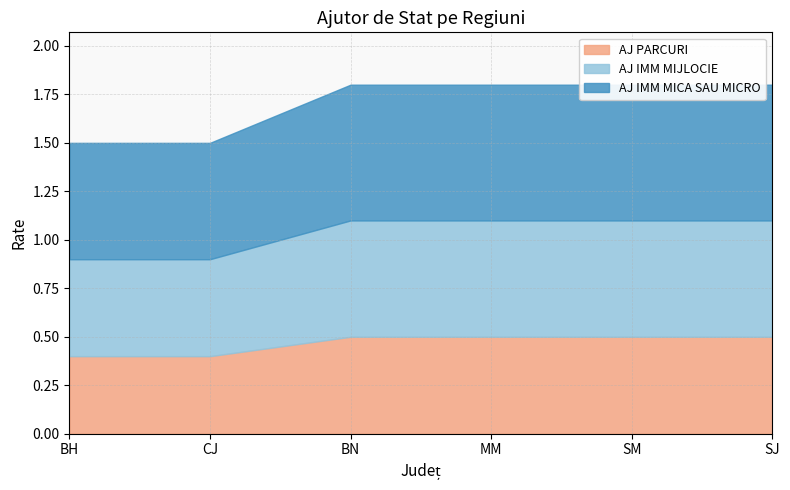

Reading left to right, transcribe all the data shown in this chart.

AJ PARCURI: BH=0.4	CJ=0.4	BN=0.5	MM=0.5	SM=0.5	SJ=0.5
AJ IMM MIJLOCIE: BH=0.5	CJ=0.5	BN=0.6	MM=0.6	SM=0.6	SJ=0.6
AJ IMM MICA SAU MICRO: BH=0.6	CJ=0.6	BN=0.7	MM=0.7	SM=0.7	SJ=0.7